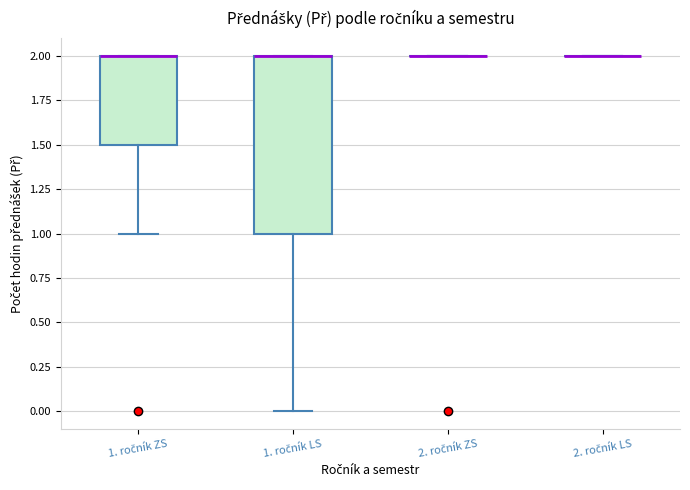

Reading left to right, transcribe this box plot: for each box, give where its median line is, the range the box spans, and where its two whiskers end, as read against the y-axis. The values are not printed on the chart, so give them approximately, as read against the axis.

1. ročník ZS: median 2.0 (drawn on the box's upper edge), box 1.5 to 2.0, whiskers 1.0 to 2.0
1. ročník LS: median 2.0 (drawn on the box's upper edge), box 1.0 to 2.0, whiskers 0.0 to 2.0
2. ročník ZS: box collapsed to a line at 2.0, whiskers 2.0 to 2.0
2. ročník LS: box collapsed to a line at 2.0, whiskers 2.0 to 2.0